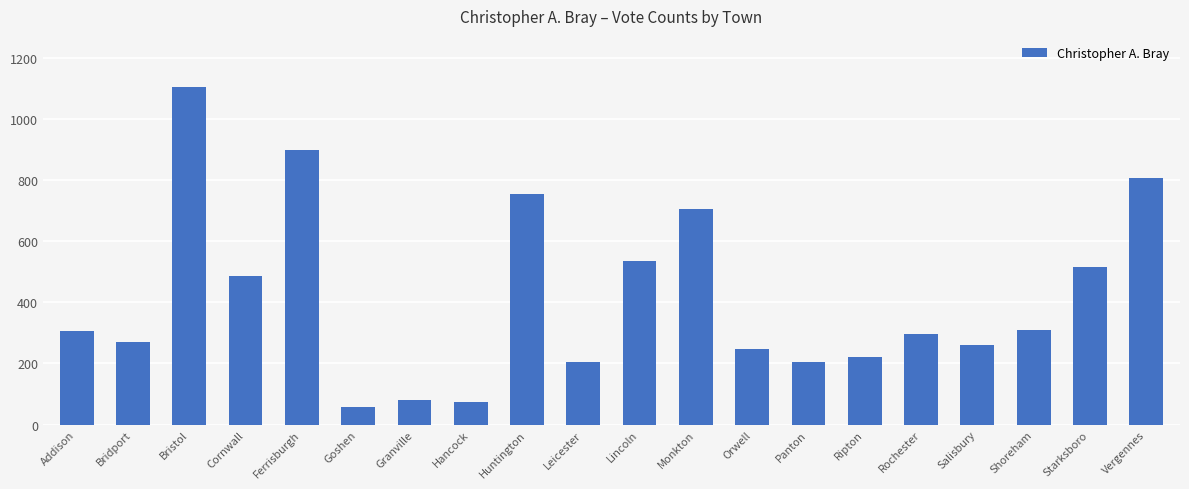

How many bars are there in total?

20